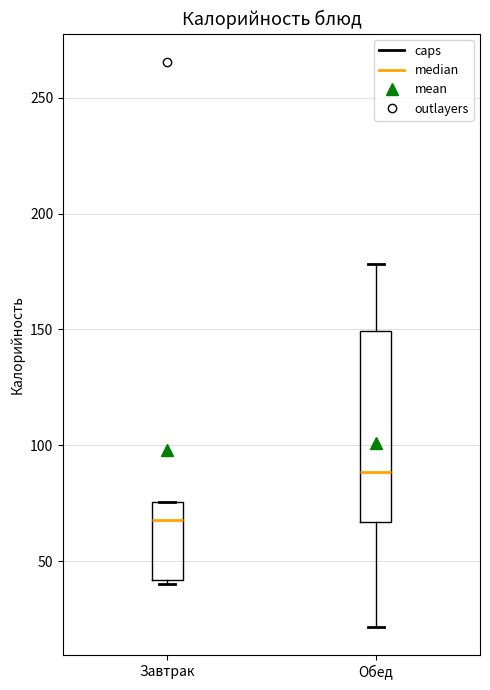

Where is the upper edge of the box for Обед on the y-axis? The values are not printed on the chart, so give them approximately, as read against the axis.

150